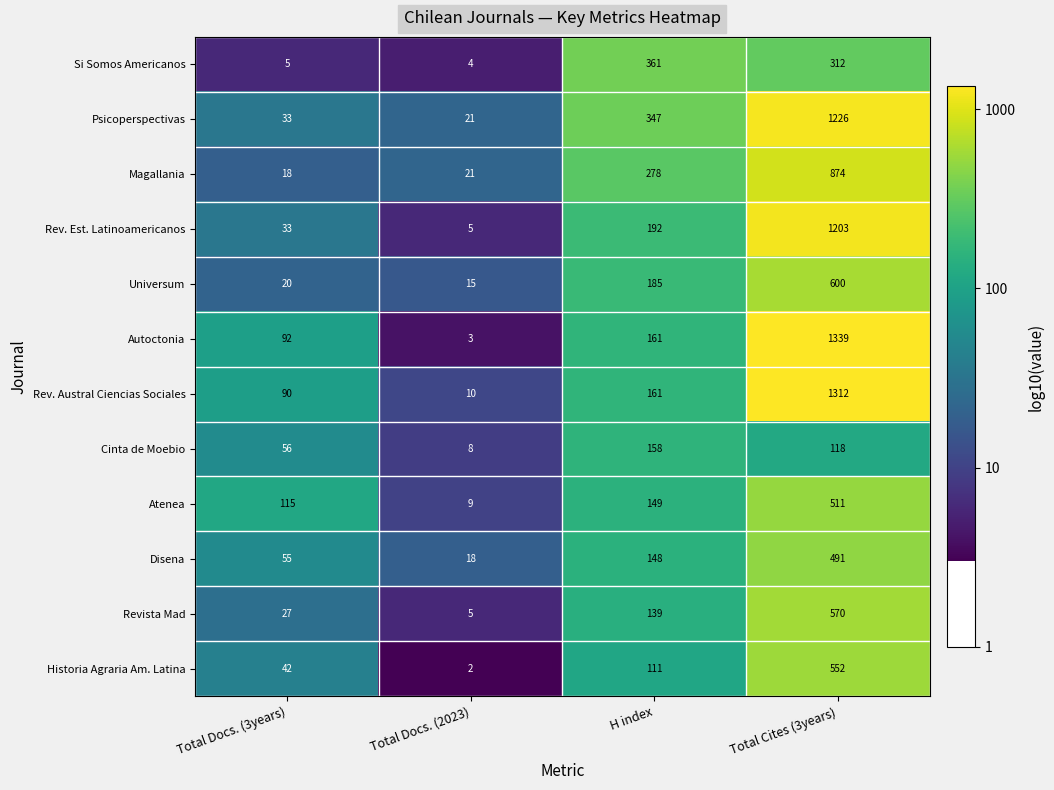

What is the difference between the highest and lowest values at Total Docs. (2023)?

19